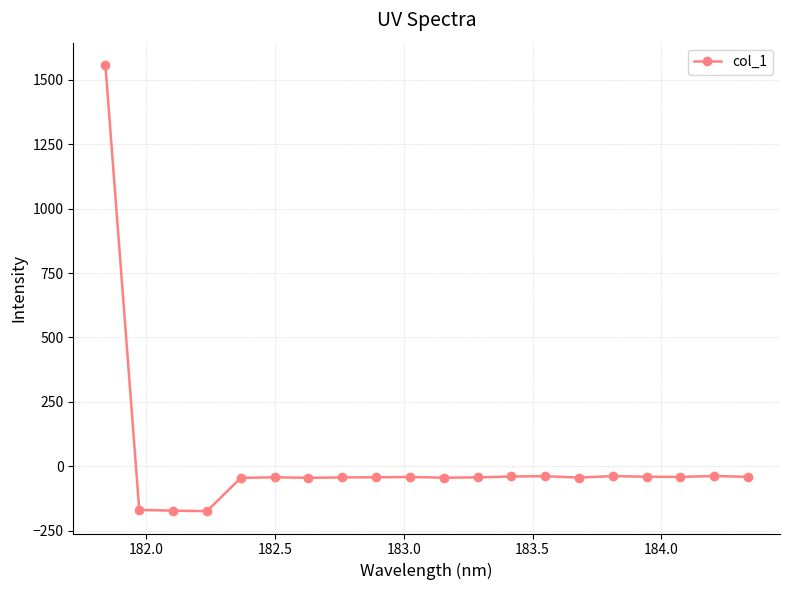

What is the value of the 18th point from the left?

-41.4